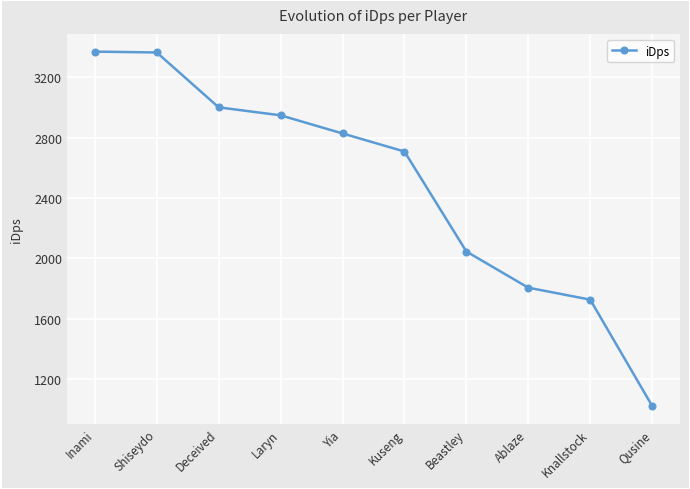

What is the label of the 5th point from the left?

Yia